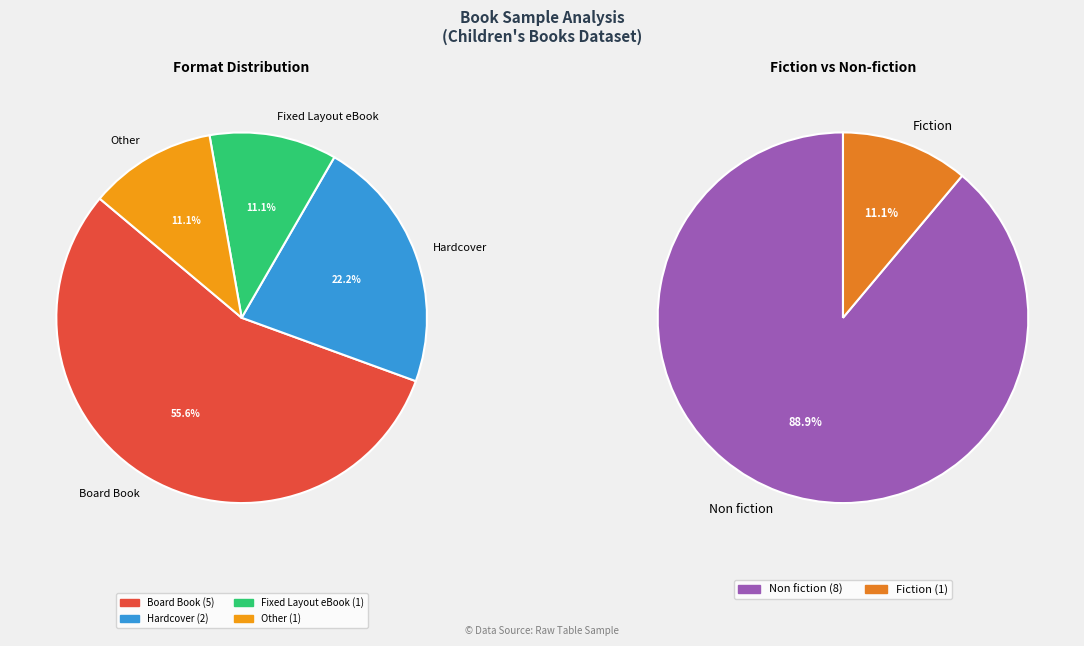

Is there a majority slice in this chart?

Yes